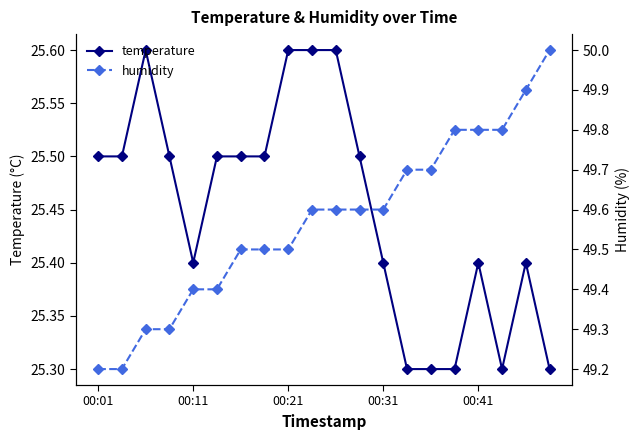

Is it true that temperature equals 7.9 at 00:21?

False